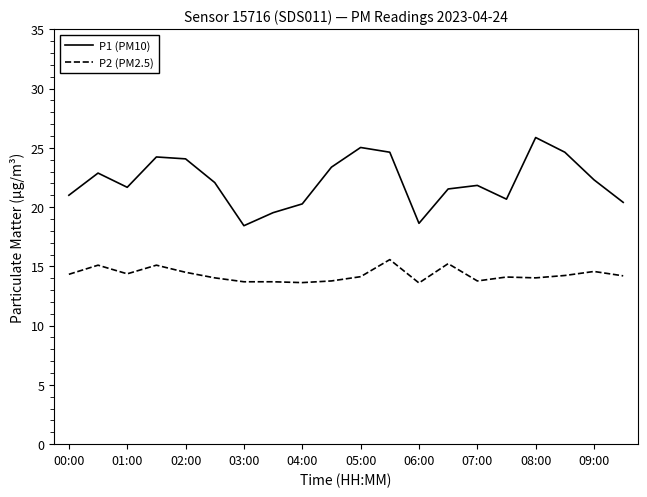

Which series has the largest range (max minus min)?

P1 (PM10)